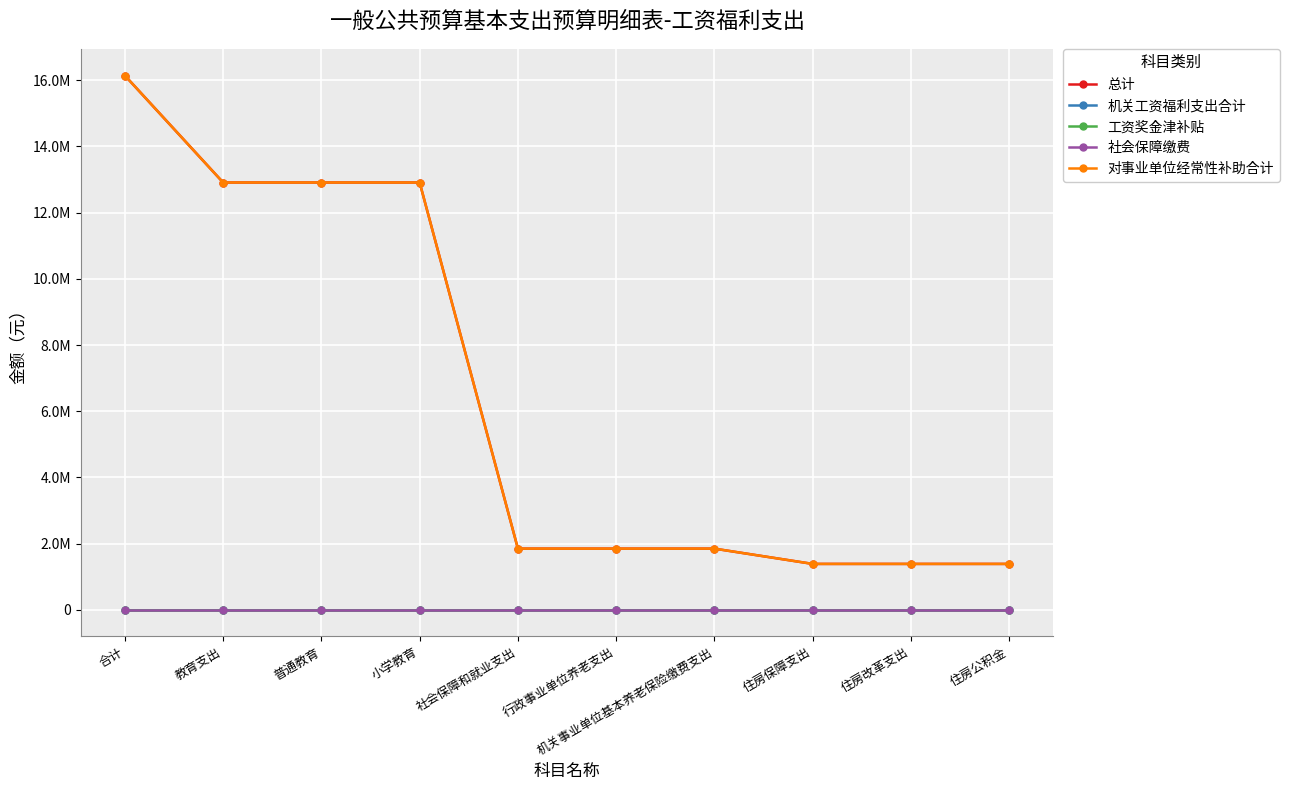

Rank the series by their maximum value, from highest to lowest.

总计, 对事业单位经常性补助合计, 机关工资福利支出合计, 工资奖金津补贴, 社会保障缴费